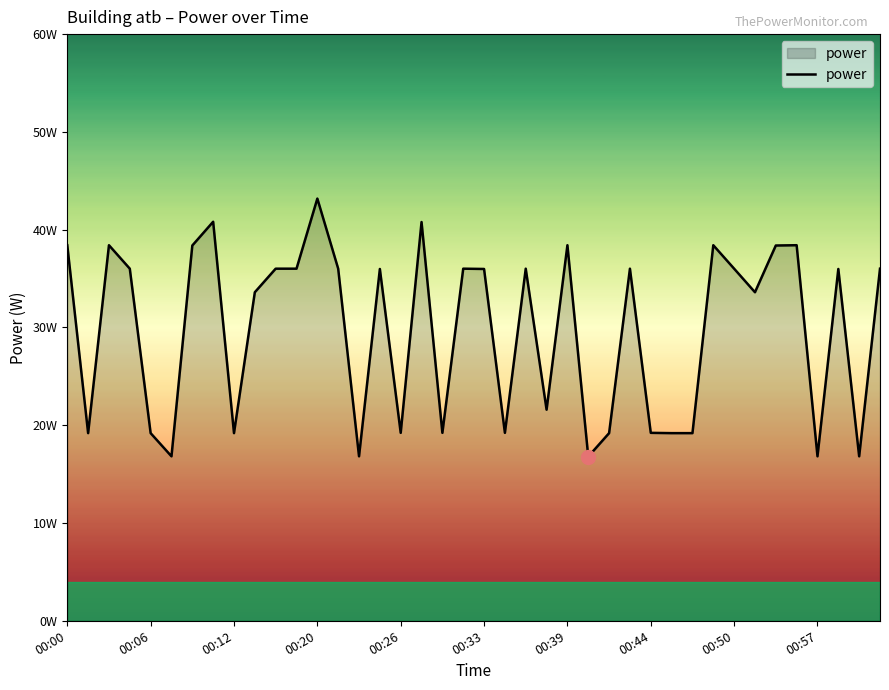

Does the chart display data point markers on the line(s)?

No